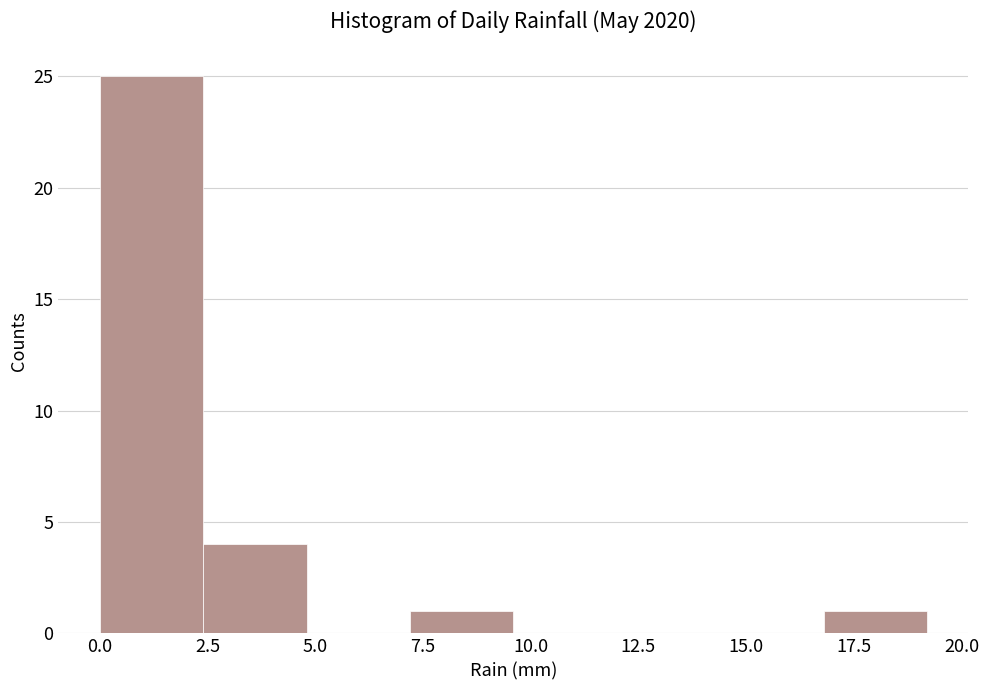

How tall is the bar that spans 2.4 to 4.8 on the x-axis? Neither the bar edges nor the heights are printed on the chart, so give them approximately, as read against the axes.

4